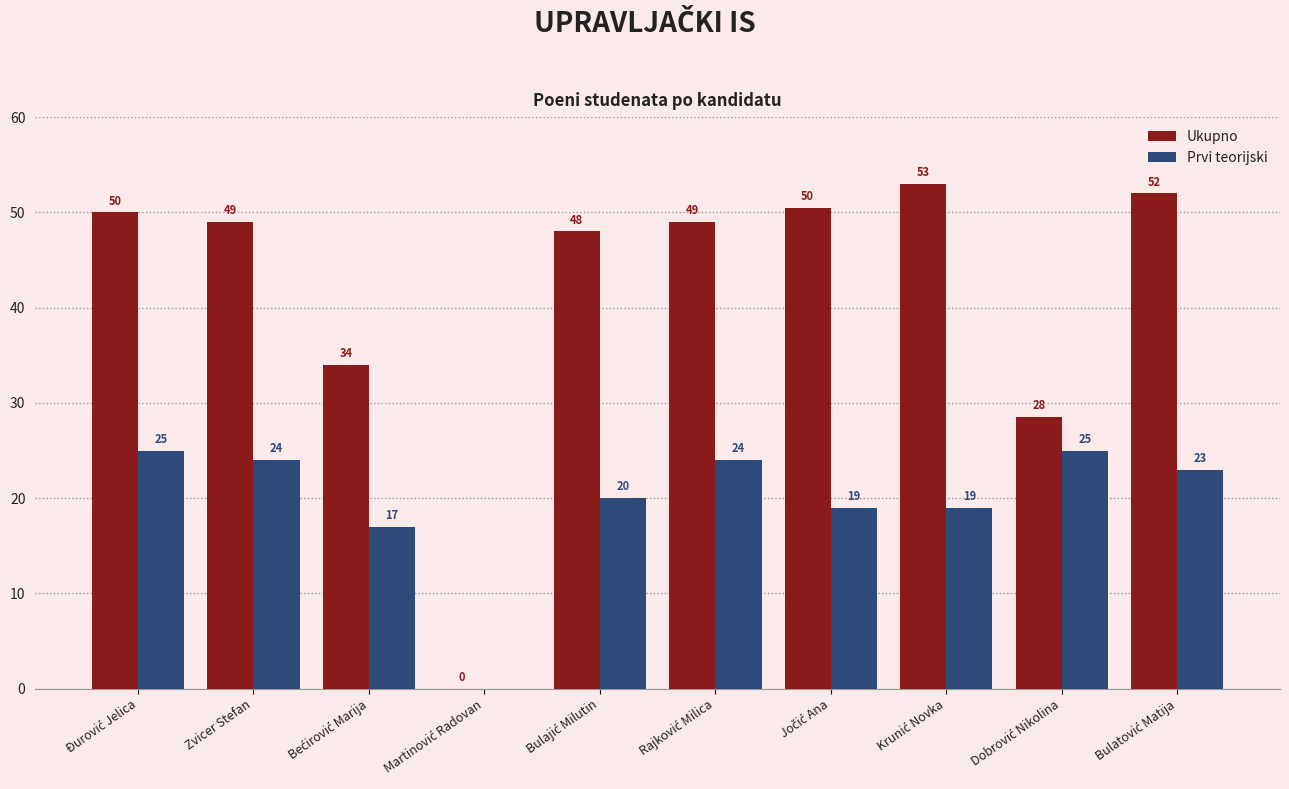

The Ukupno series shows 79.9 at Zvicer Stefan. True or false?

False